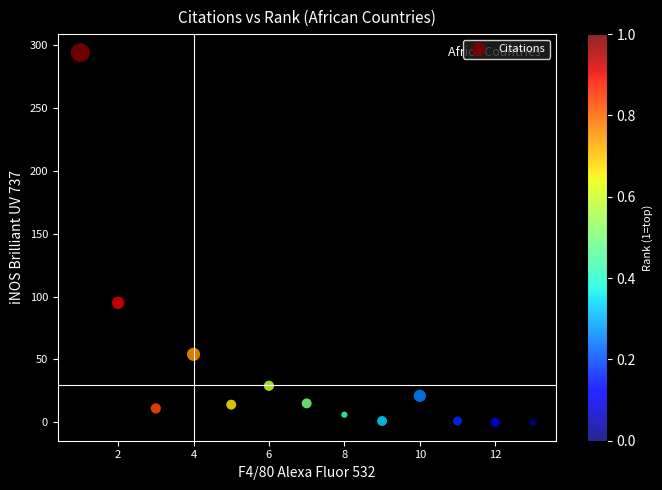

What Y value in the scatter plot is closest to 147?

95